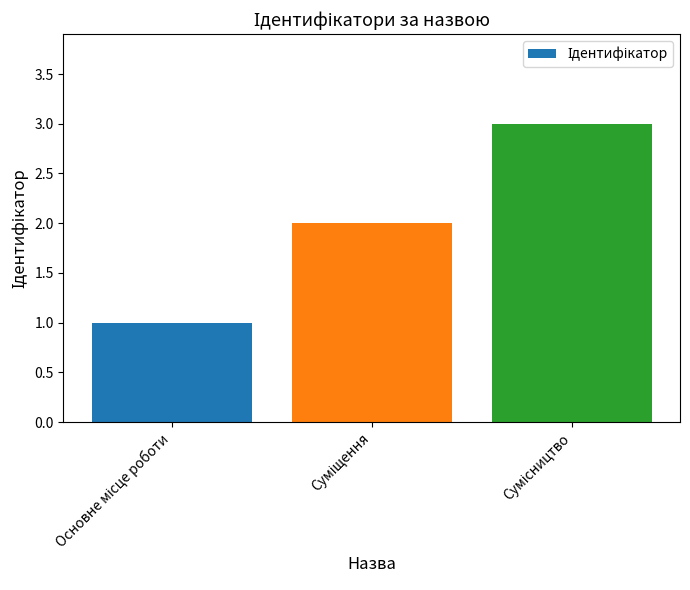

How many values are between 1 and 3?

3